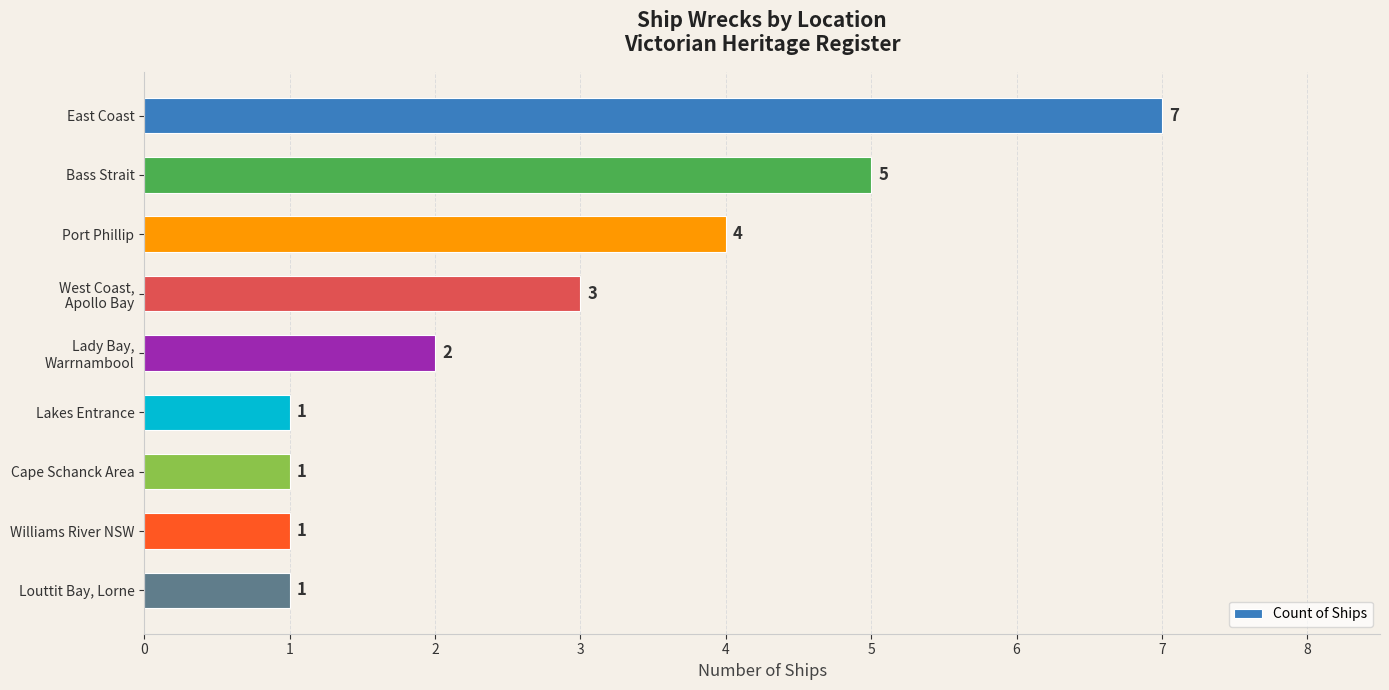

What is the smallest value displayed?

1